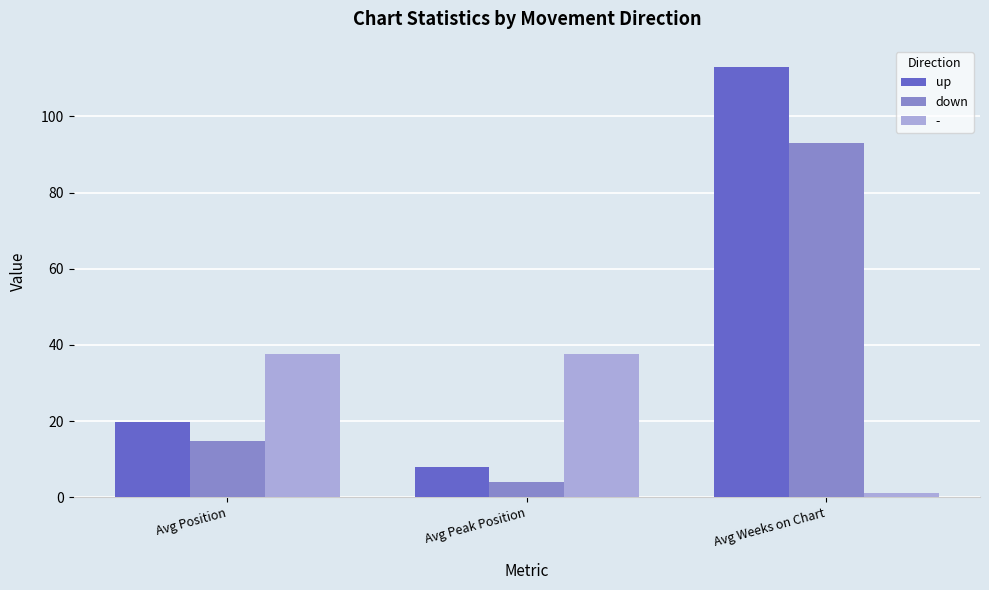

At which label does up reach its minimum?

Avg Peak Position